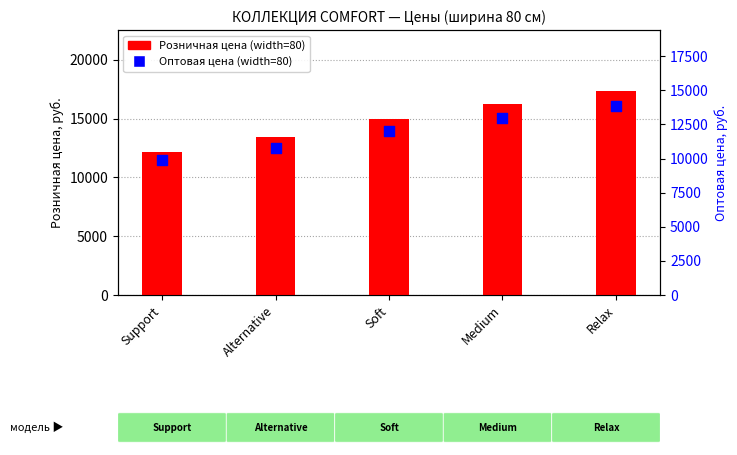

What are all the series names shown in the legend?

Розничная цена (width=80), Оптовая цена (width=80)